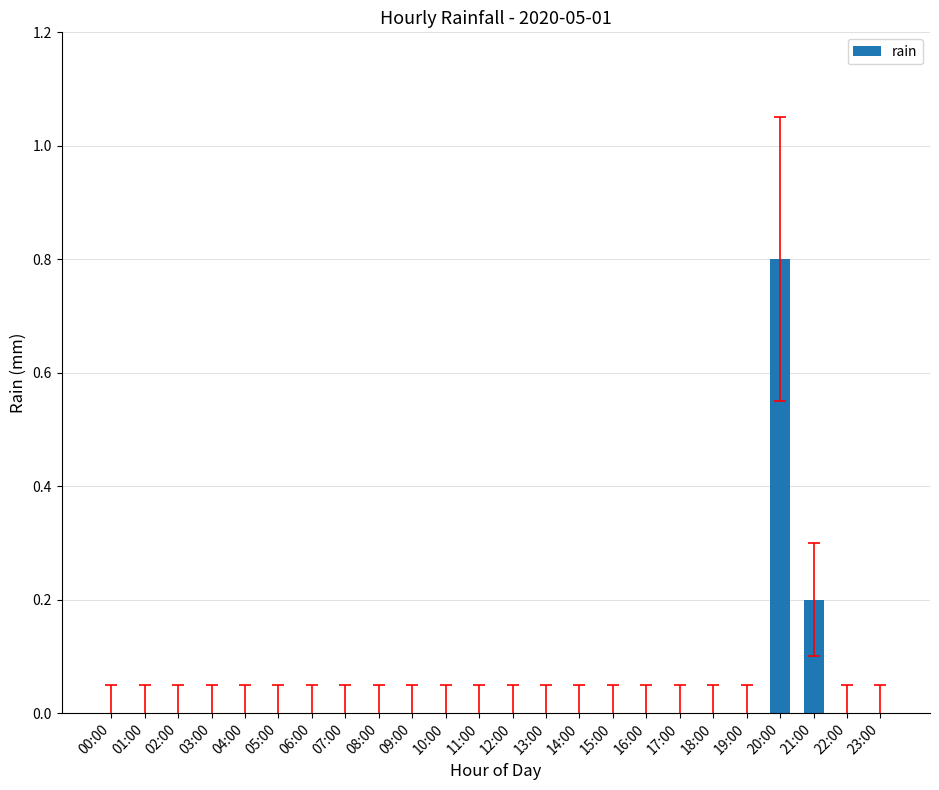

What is the sum of all values?

1.0